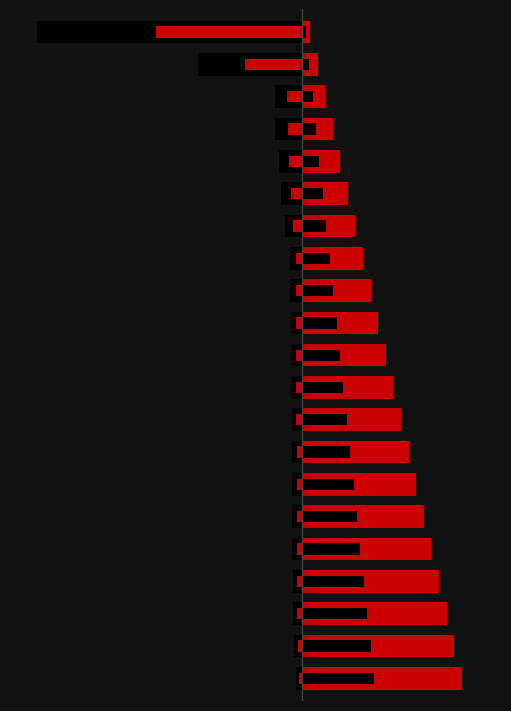

True or false: Position (accent) has a value of 40.4 at 2.

True